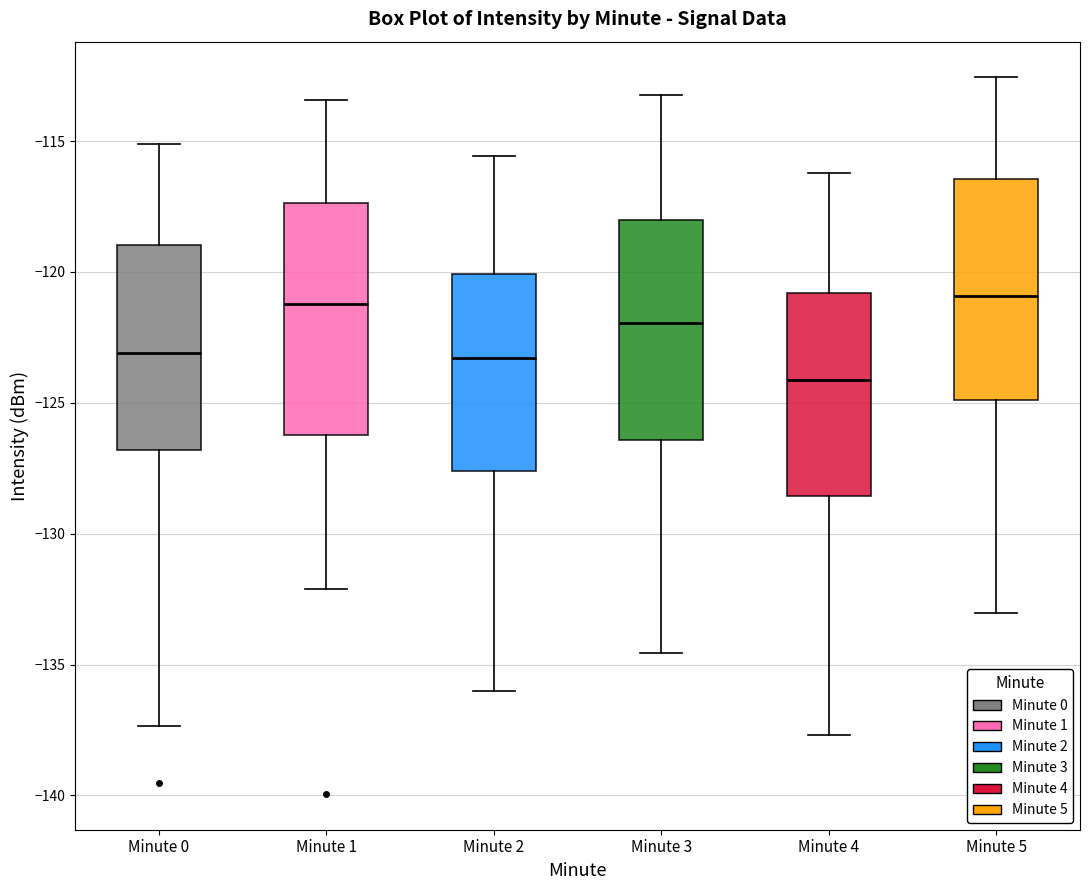

Reading left to right, read every box against the y-axis: the position of its median line, the range the box covers, and the ends of its whiskers. The values are not printed on the chart, so give them approximately, as read against the axis.

Minute 0: median -123.0, box -127.0 to -119.0, whiskers -137.5 to -115.0
Minute 1: median -121.0, box -126.0 to -117.5, whiskers -132.0 to -113.5
Minute 2: median -123.5, box -127.5 to -120.0, whiskers -136.0 to -115.5
Minute 3: median -122.0, box -126.5 to -118.0, whiskers -134.5 to -113.0
Minute 4: median -124.0, box -128.5 to -121.0, whiskers -137.5 to -116.0
Minute 5: median -121.0, box -125.0 to -116.5, whiskers -133.0 to -112.5